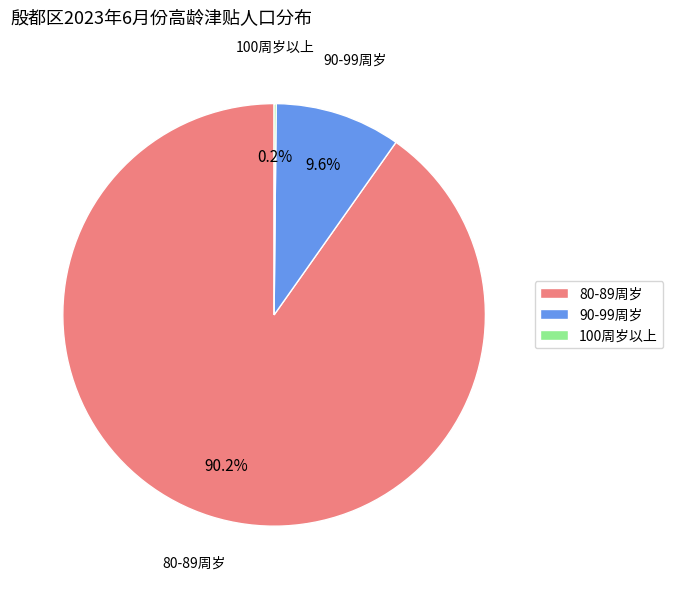

What percentage do 80-89周岁 and 90-99周岁 together represent?

99.8%